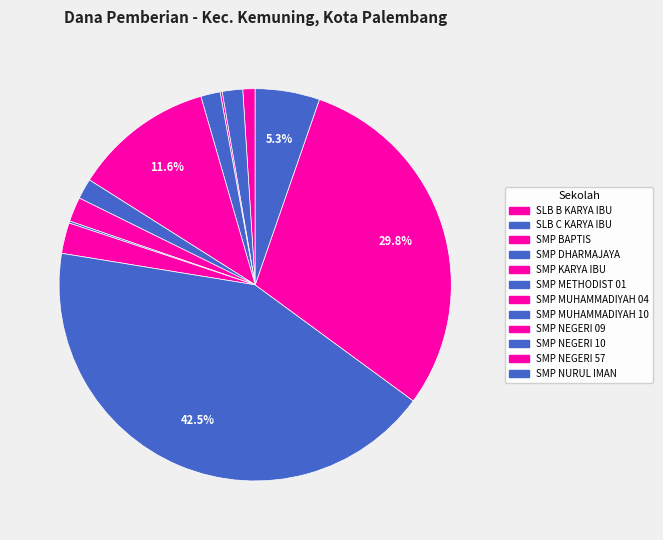

What is the ratio of the value at SMP DHARMAJAYA to the value at SLB B KARYA IBU?

1.6